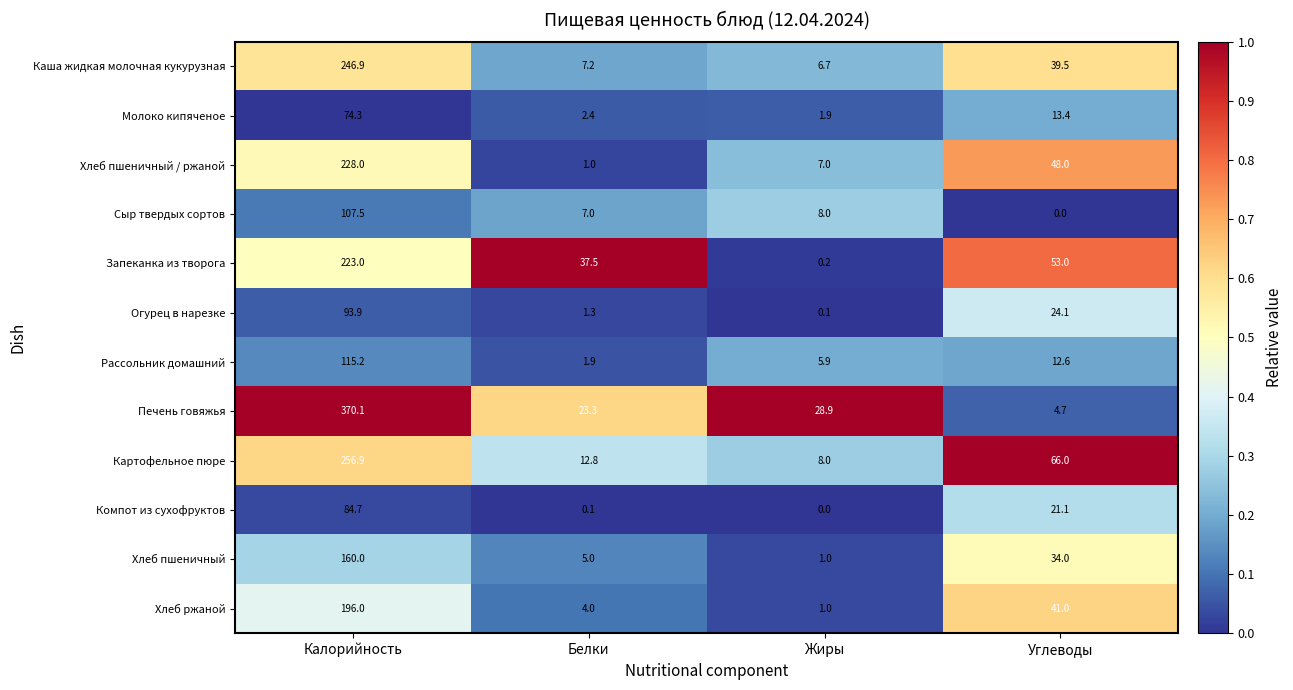

What is the difference between the maximum and second lowest values in the Компот из сухофруктов series?

84.6